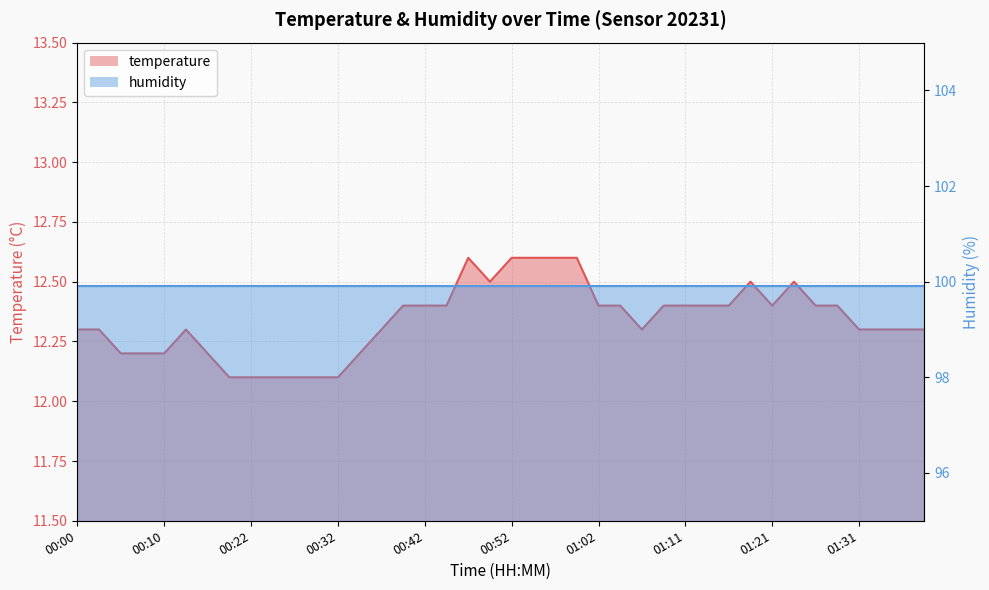

Which has a higher value, 00:30 or 01:11?

01:11